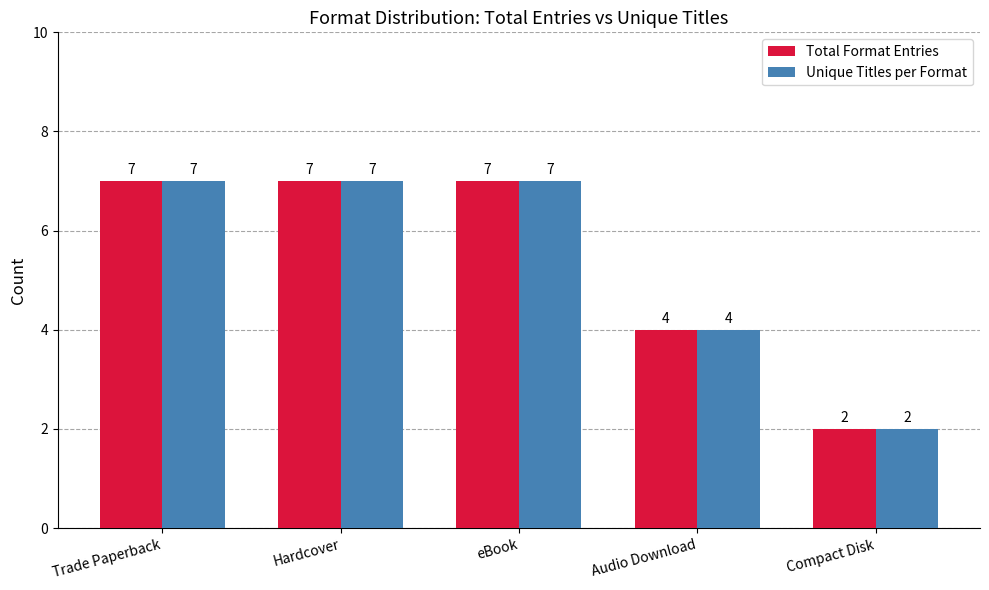

How many distinct data groups are displayed?

2